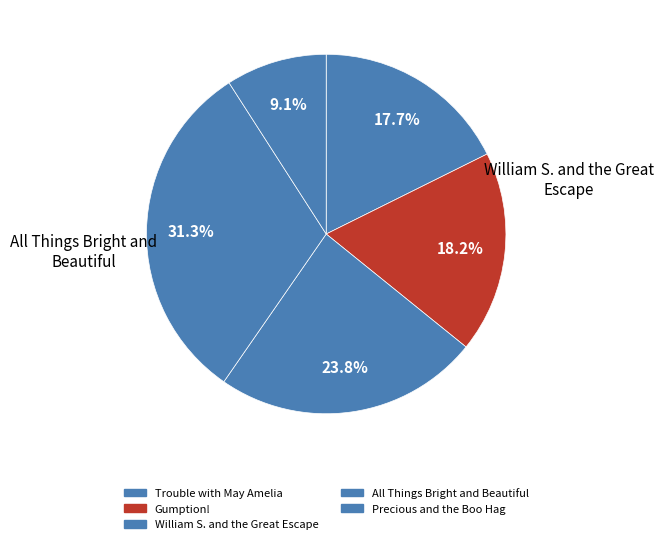

How many slices are in this pie chart?

5